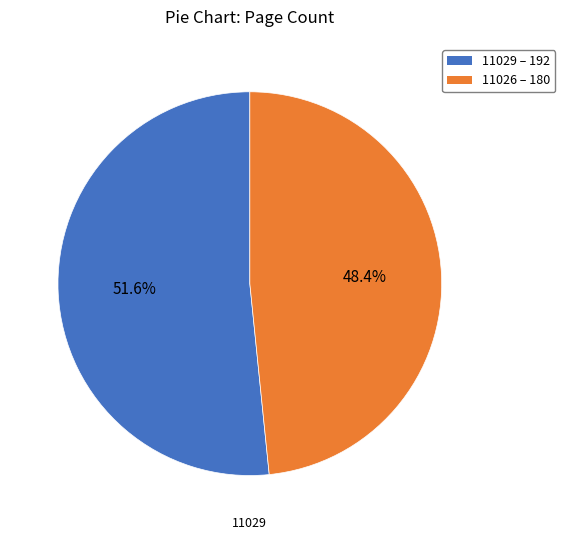

To the nearest percent, what is the difference between the largest and smallest slice percentages?

3%